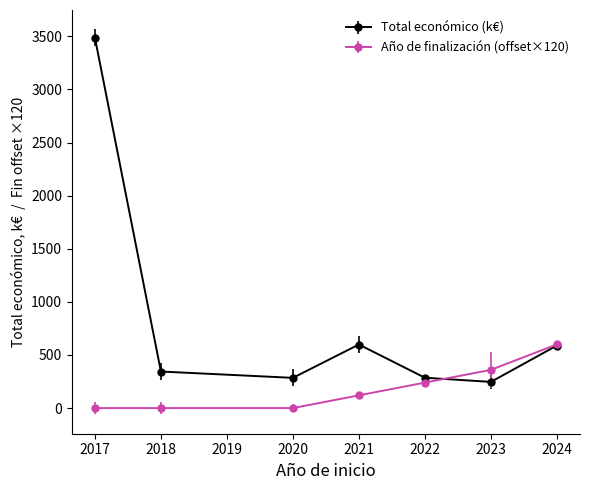

At 2021, list the series in order from largest to smallest.

Total económico (k€), Año de finalización (offset×120)